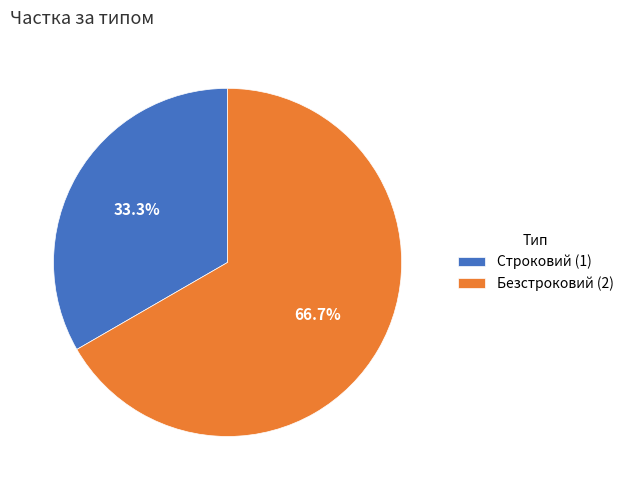

Approximately how many times larger is the value at Строковий compared to Безстроковий?

0.5